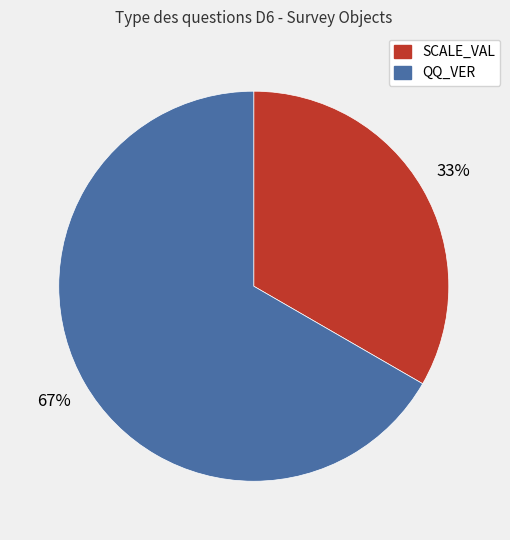

Is there any slice that represents more than half of the pie?

Yes